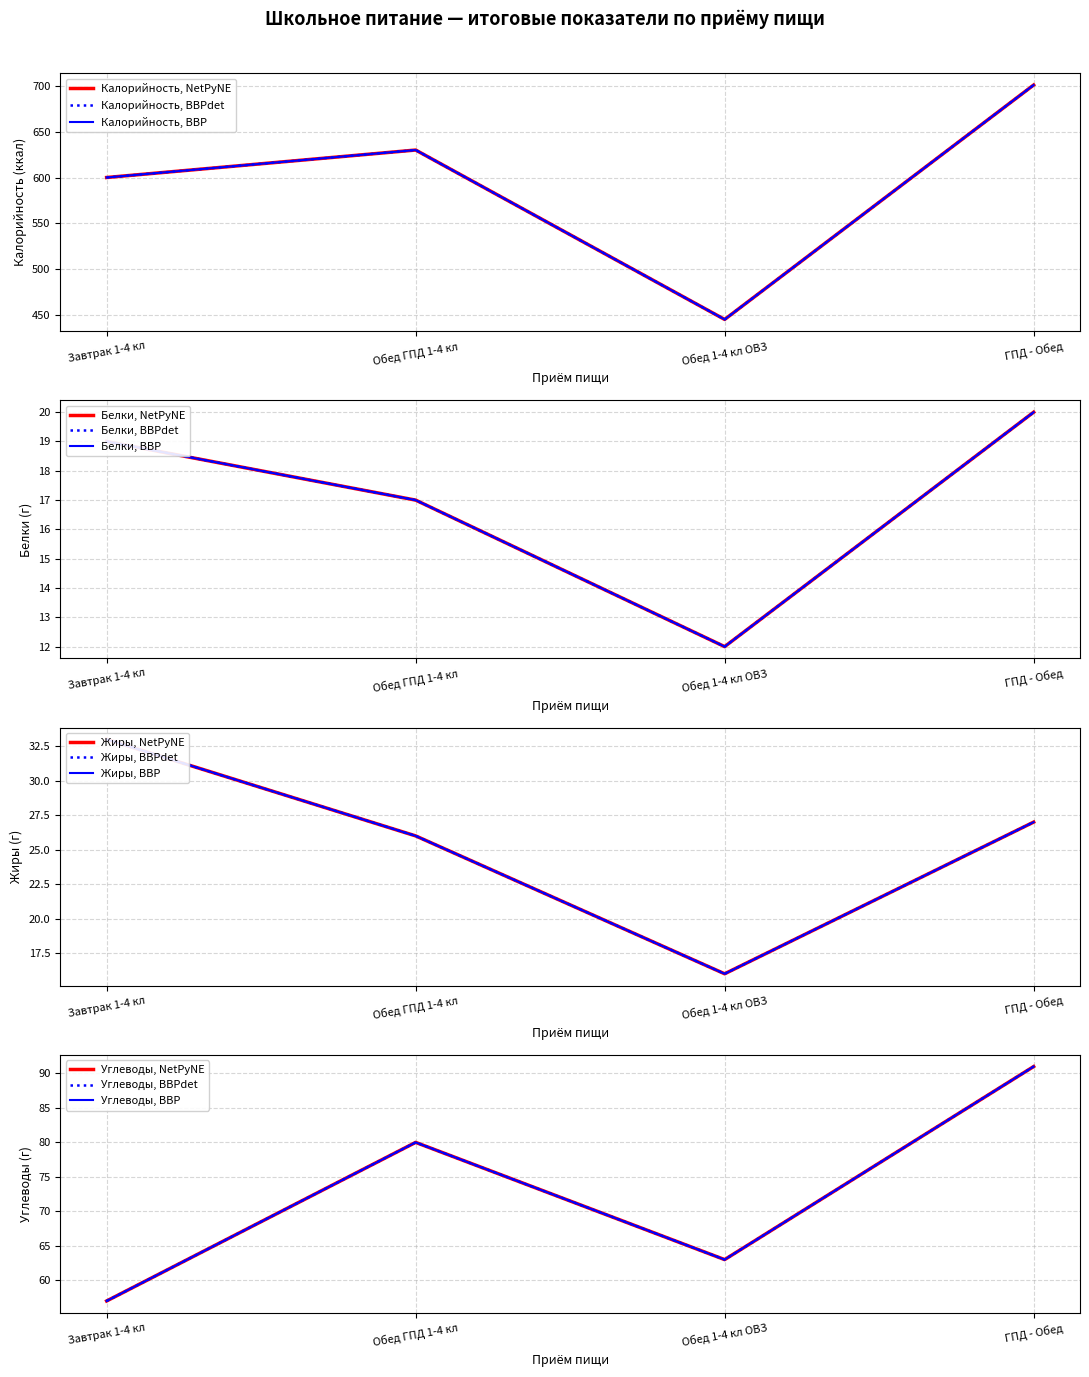

Where is Жиры nearest to the value 24?

Обед ГПД 1-4 кл